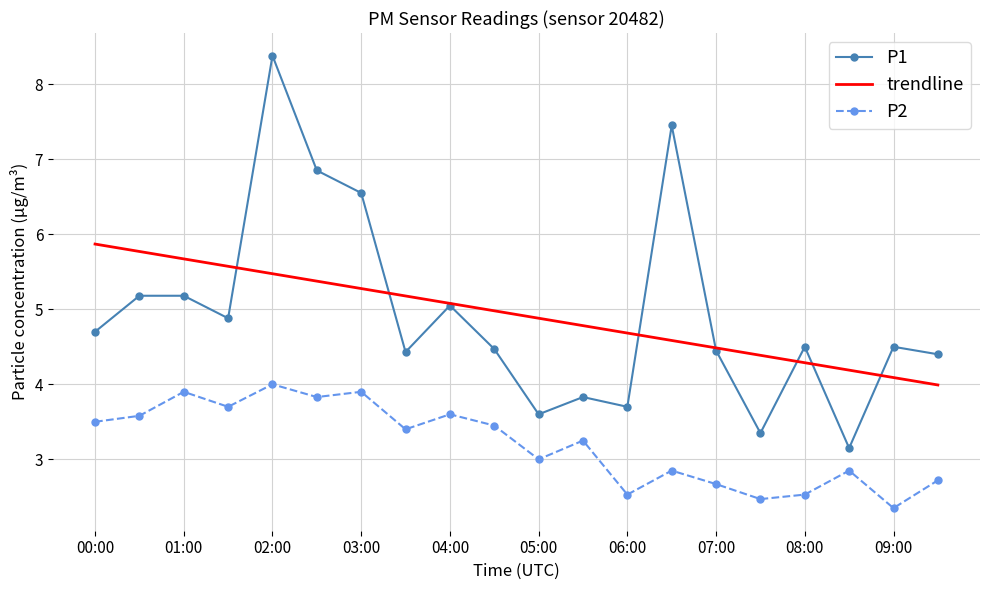

Which series has the widest spread of values?

P1